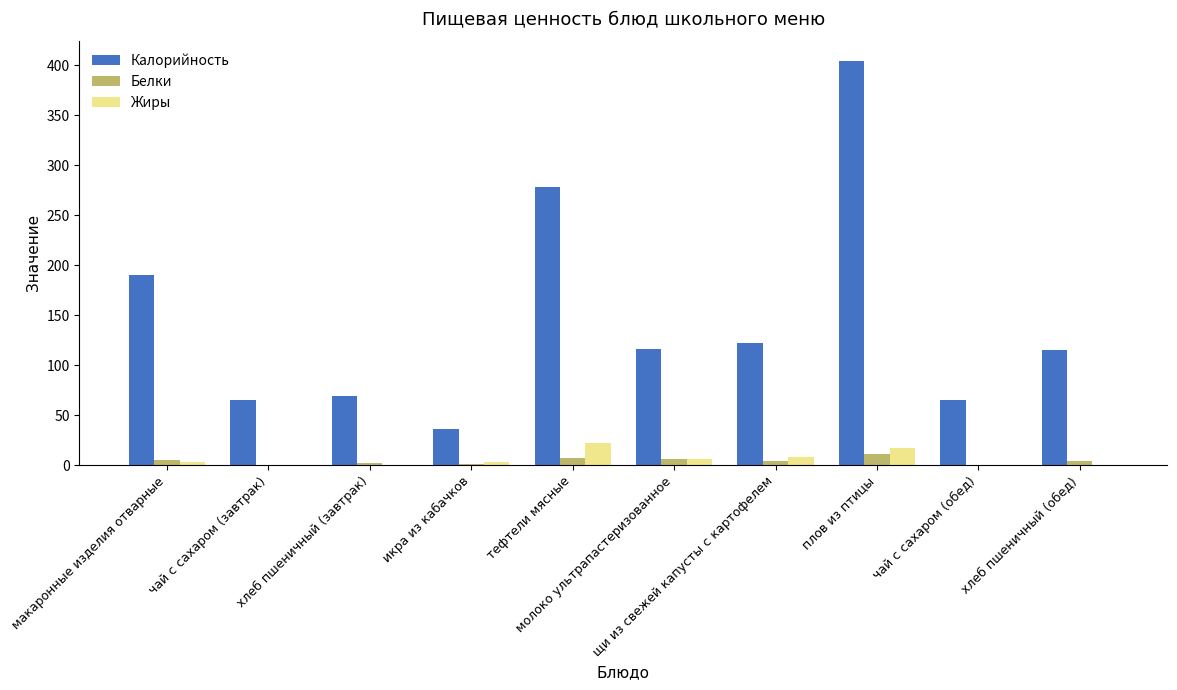

At which category is the sum across all series the highest?

плов из птицы